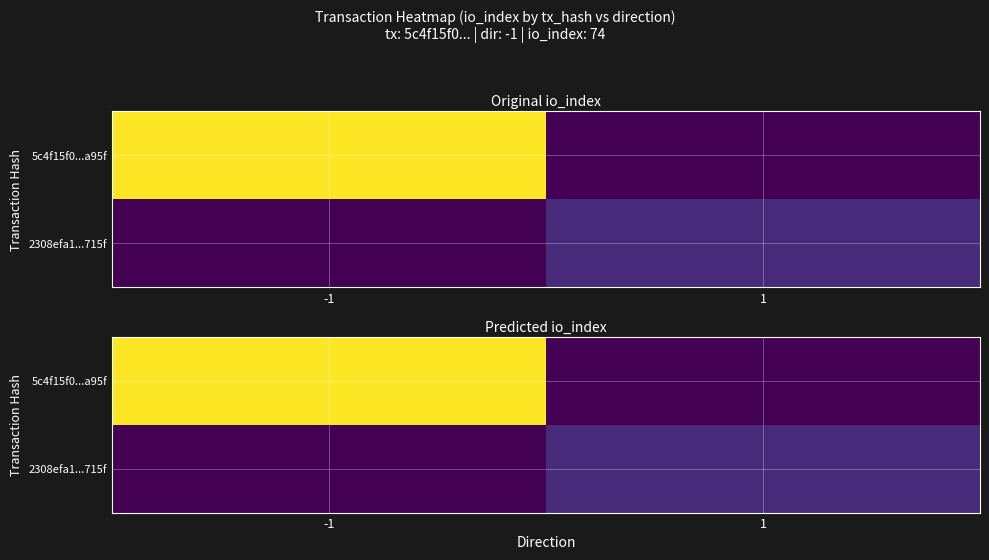

Between -1 and 1, which is larger?

-1